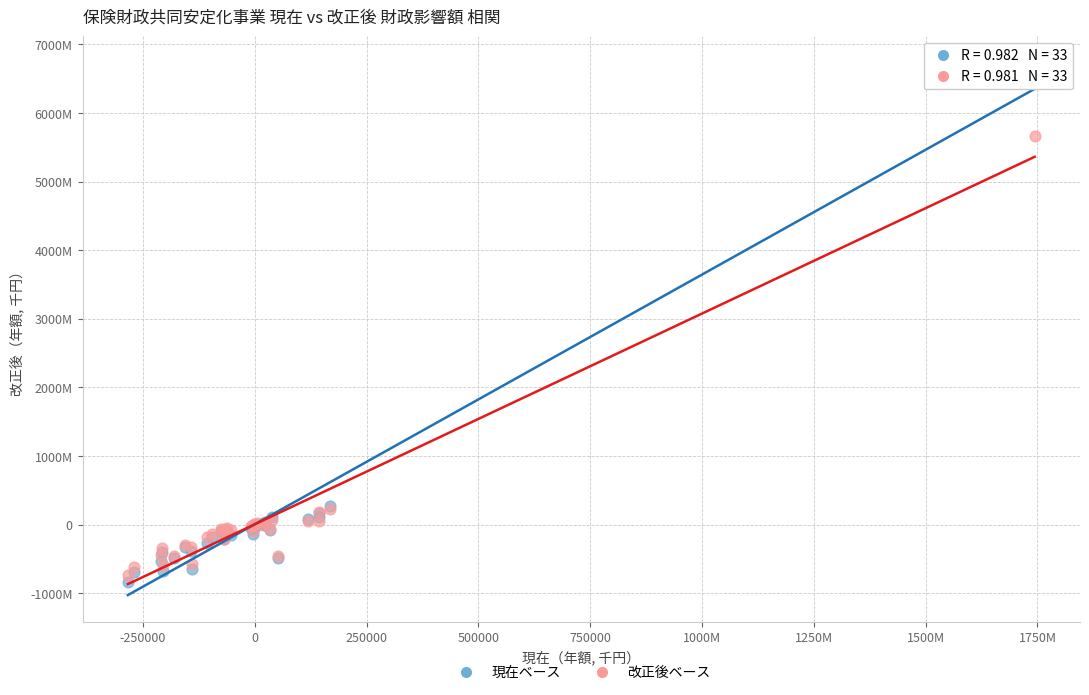

Which series has the widest spread of Y values?

現在ベース